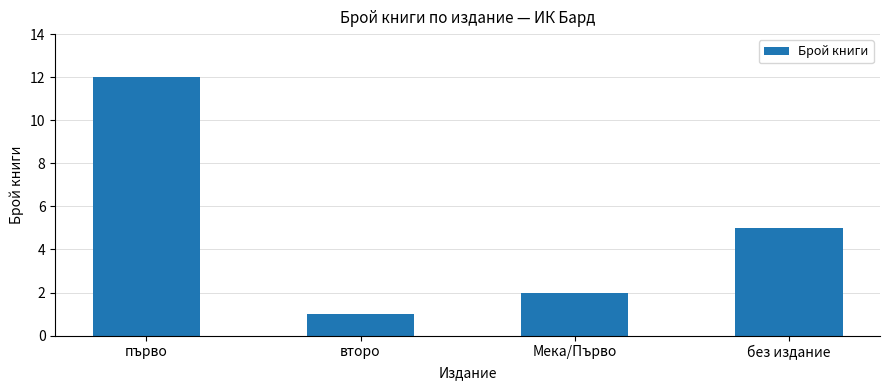

What is the value of the 4th bar from the left?

5